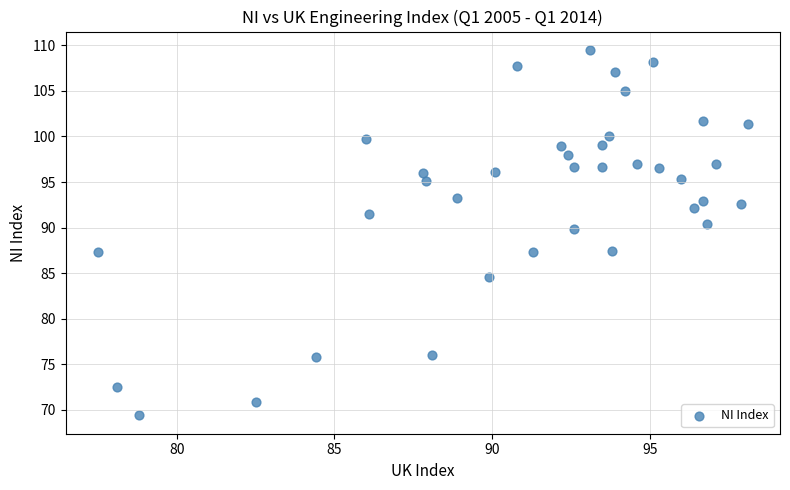

What is the range of Y values (max minus min)?

40.1